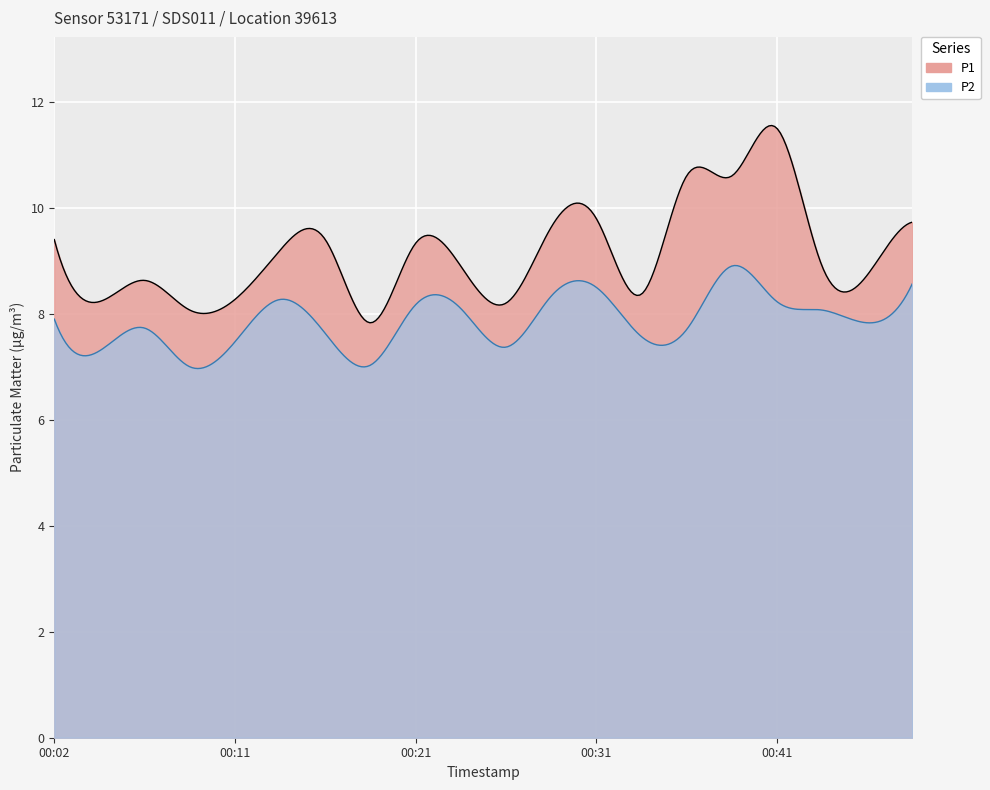

What is the value of the P2 point at the 11th from the left?

7.4